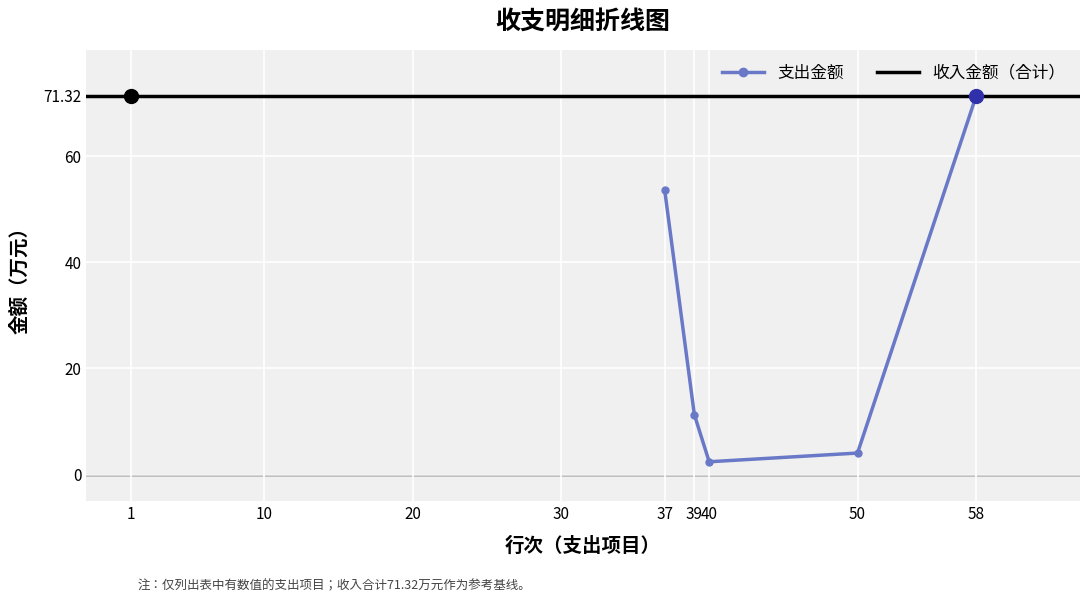

Where is 支出金额 nearest to the value 36?

37